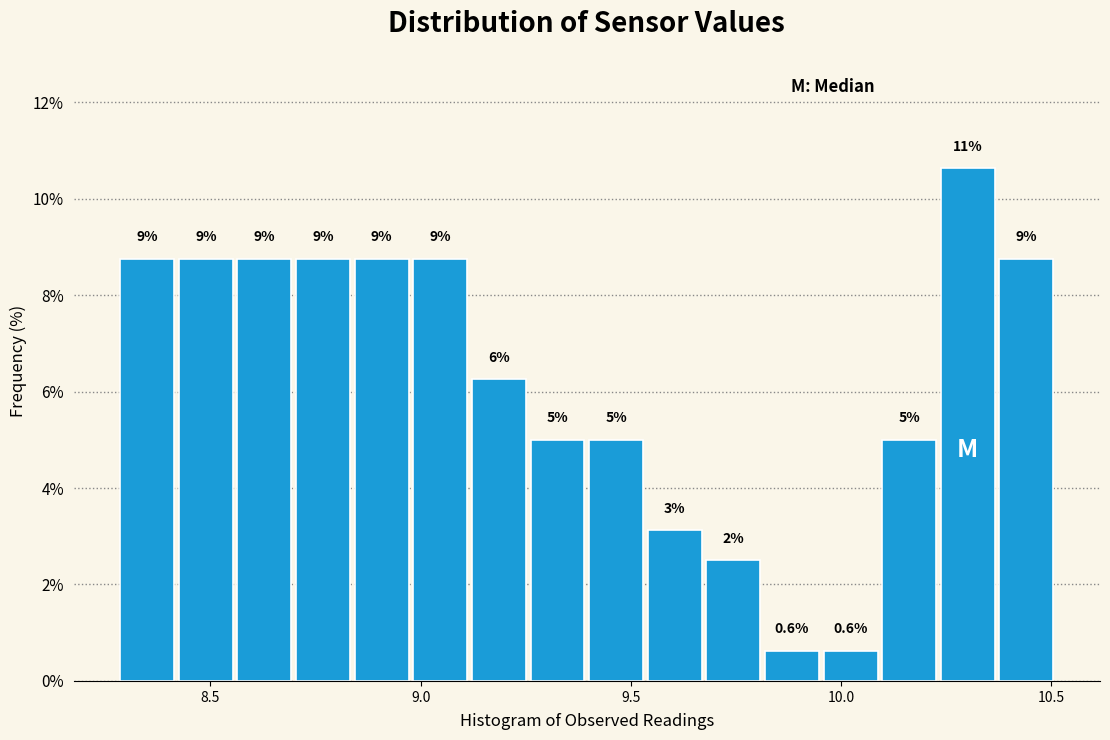

Read against the x-axis, roughly where is the centre of the tallest bar?

10.30